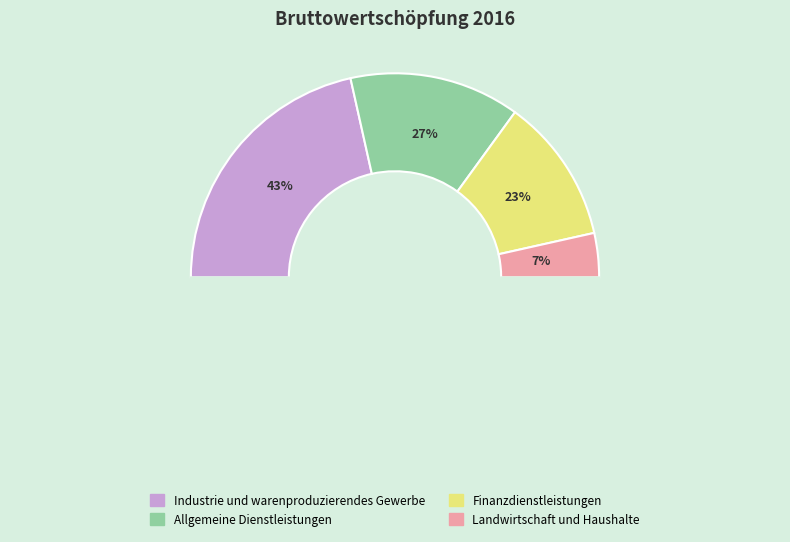

To the nearest percent, what is the difference between the largest and smallest slice percentages?

36%